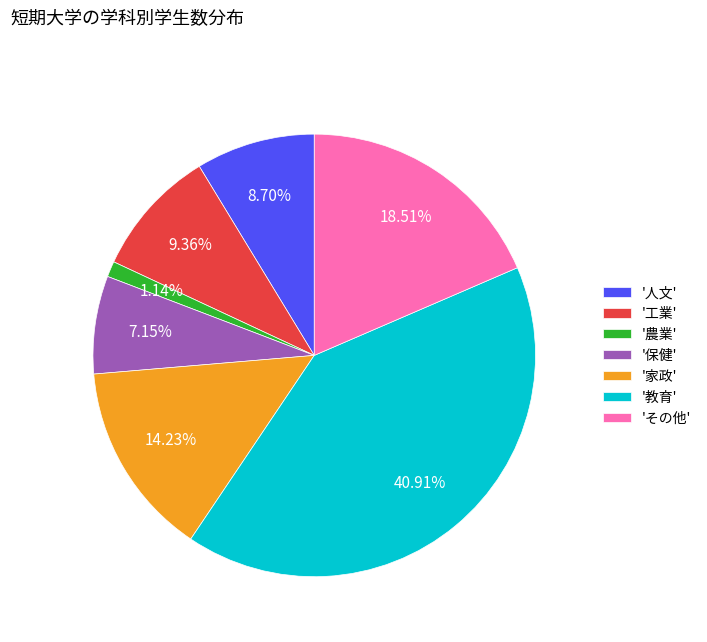

Between '保健' and '家政', which is larger?

'家政'